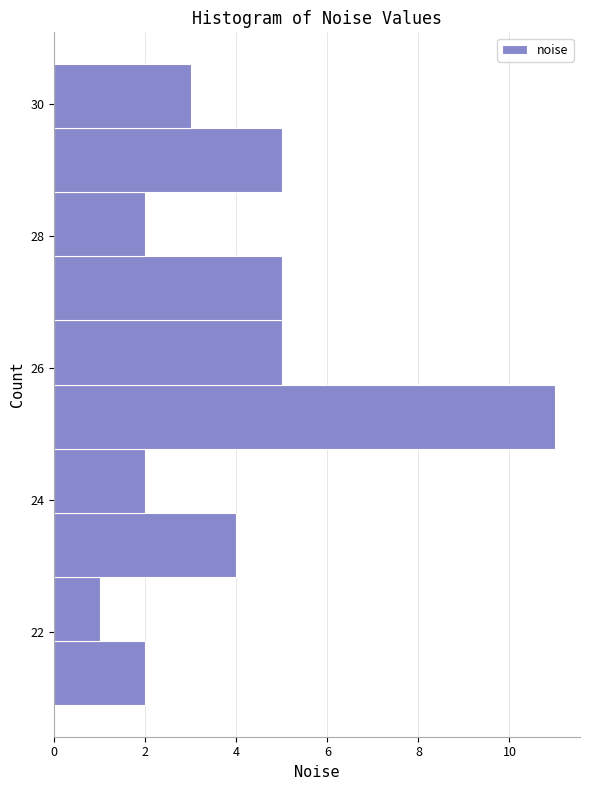

Over which range of the y-axis is the bar longest?

24.8 to 25.8